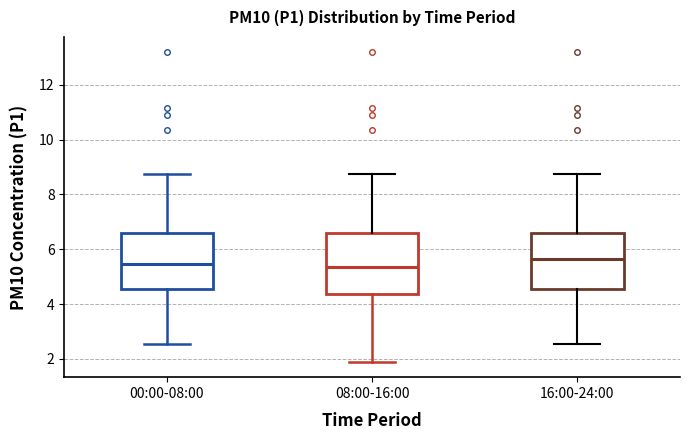

Where does the lower whisker of the box for 16:00-24:00 end on the y-axis? The values are not printed on the chart, so give them approximately, as read against the axis.

2.6